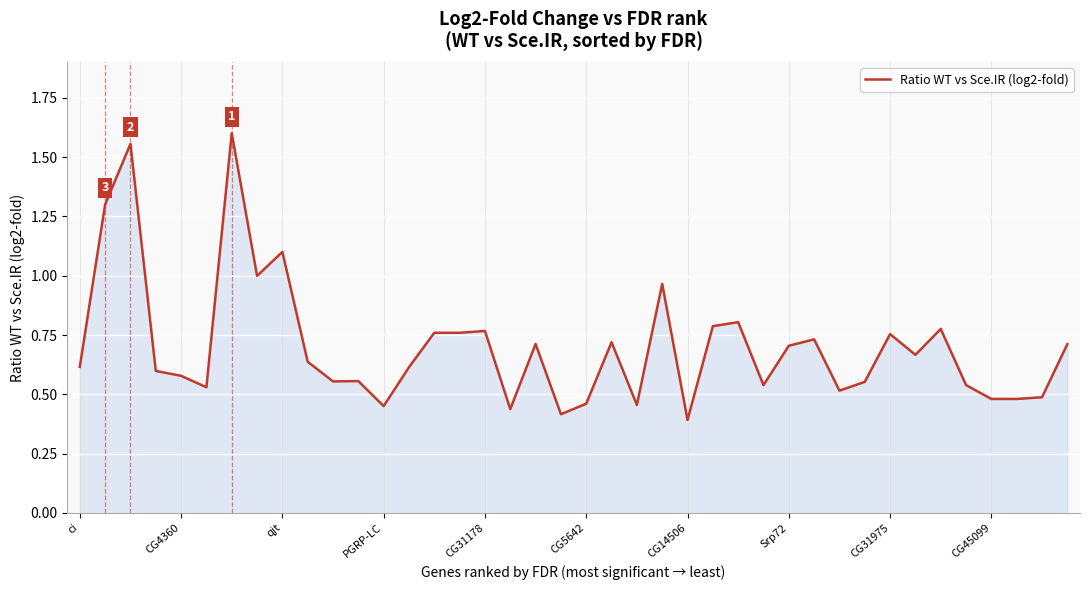

What is the difference between the maximum and minimum values?

1.2